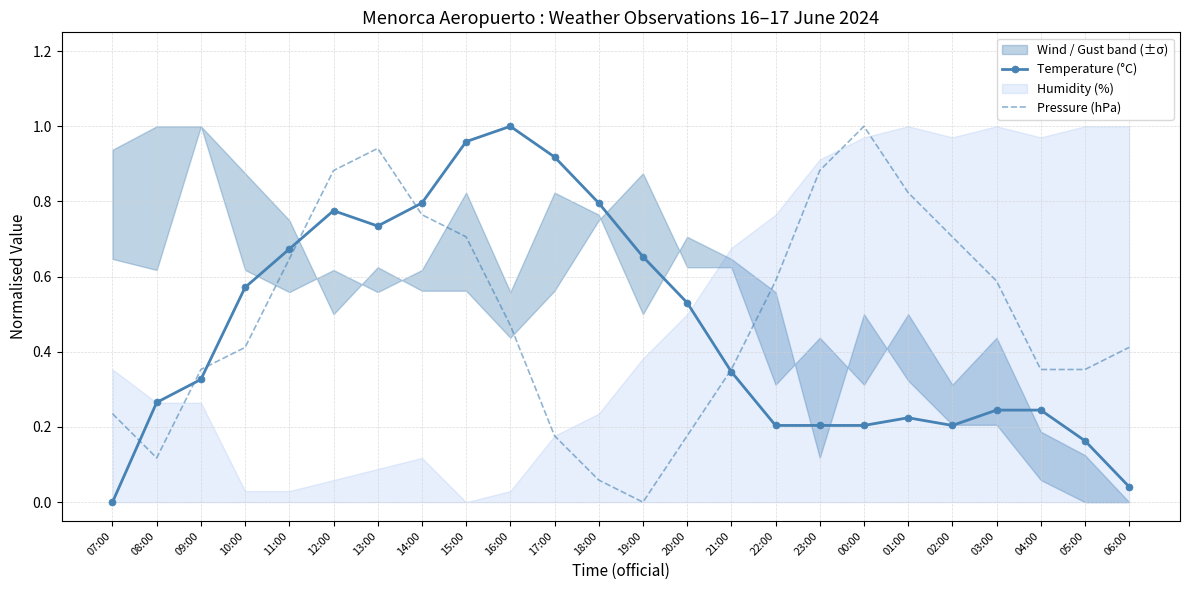

List the labels in order of Pressure (hPa) value, smallest first.

19:00, 18:00, 08:00, 17:00, 20:00, 07:00, 09:00, 21:00, 04:00, 05:00, 10:00, 06:00, 16:00, 22:00, 03:00, 11:00, 15:00, 02:00, 14:00, 01:00, 12:00, 23:00, 13:00, 00:00